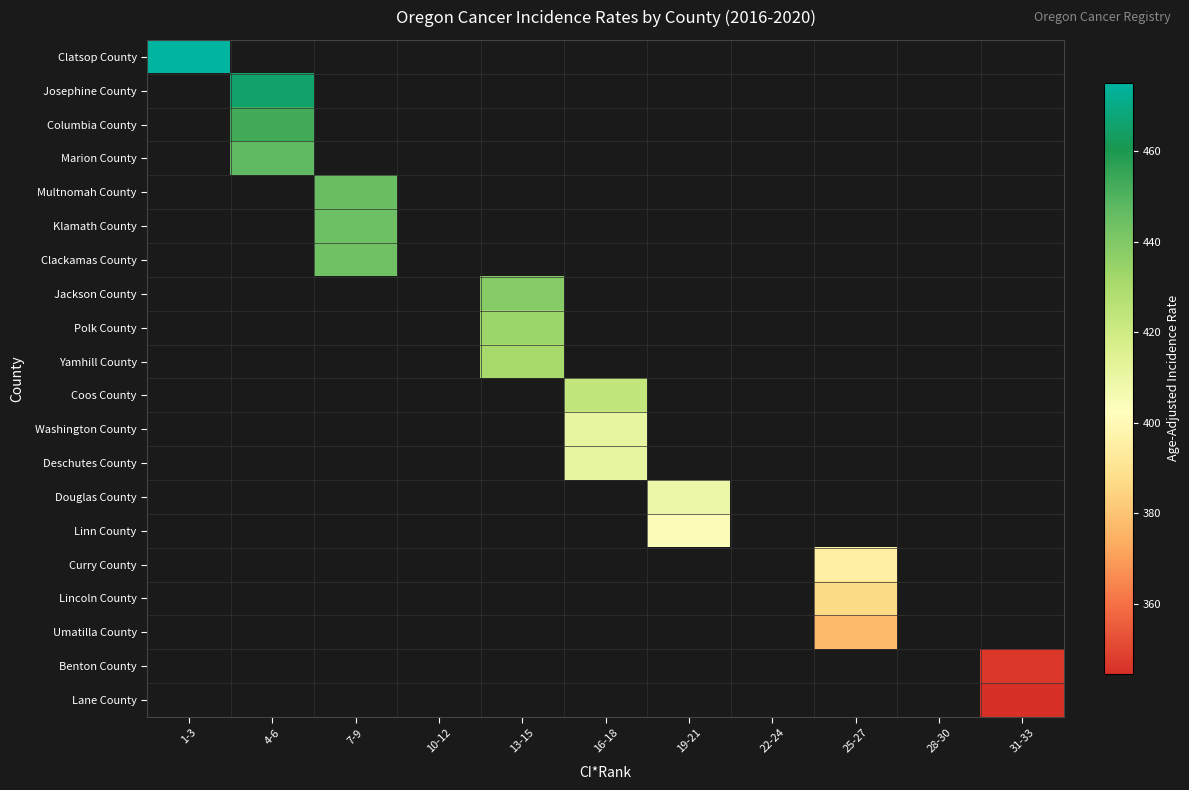

At which category does the chart reach its minimum across all series?

31-33